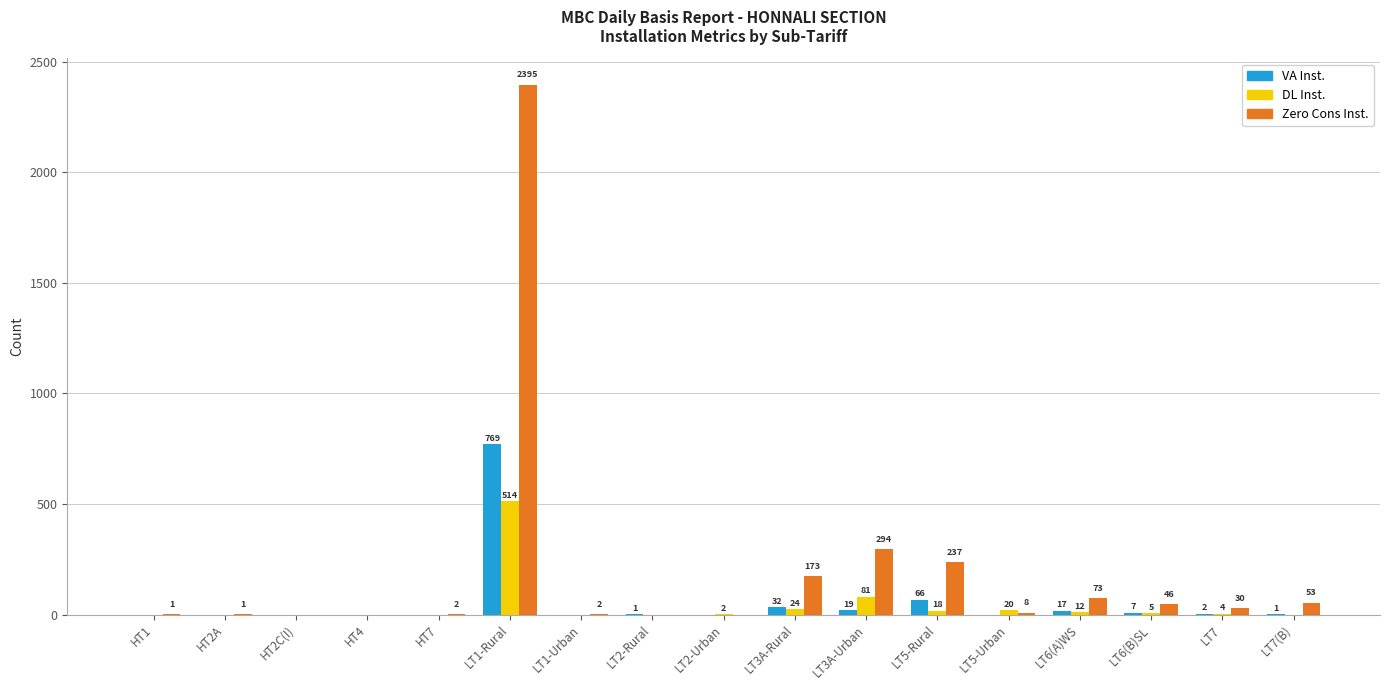

How many series are shown in this chart?

3